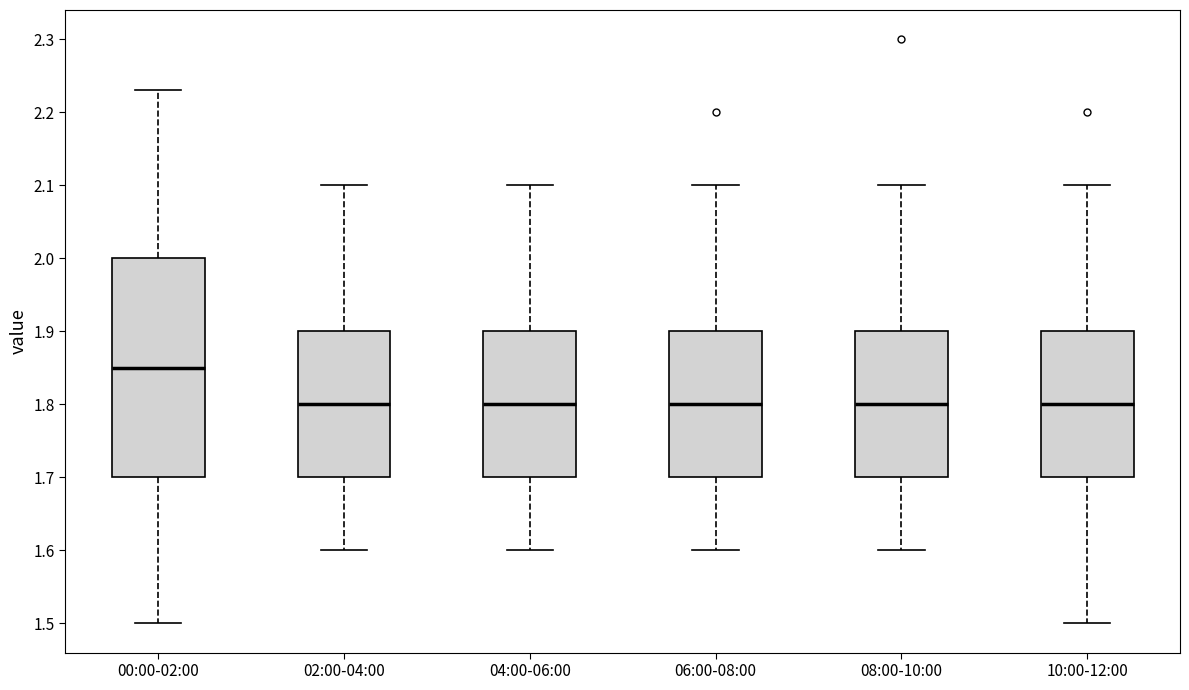

Reading left to right, transcribe this box plot: for each box, give where its median line is, the range the box spans, and where its two whiskers end, as read against the y-axis. The values are not printed on the chart, so give them approximately, as read against the axis.

00:00-02:00: median 1.85, box 1.70 to 2.00, whiskers 1.50 to 2.23
02:00-04:00: median 1.80, box 1.70 to 1.90, whiskers 1.60 to 2.10
04:00-06:00: median 1.80, box 1.70 to 1.90, whiskers 1.60 to 2.10
06:00-08:00: median 1.80, box 1.70 to 1.90, whiskers 1.60 to 2.10
08:00-10:00: median 1.80, box 1.70 to 1.90, whiskers 1.60 to 2.10
10:00-12:00: median 1.80, box 1.70 to 1.90, whiskers 1.50 to 2.10